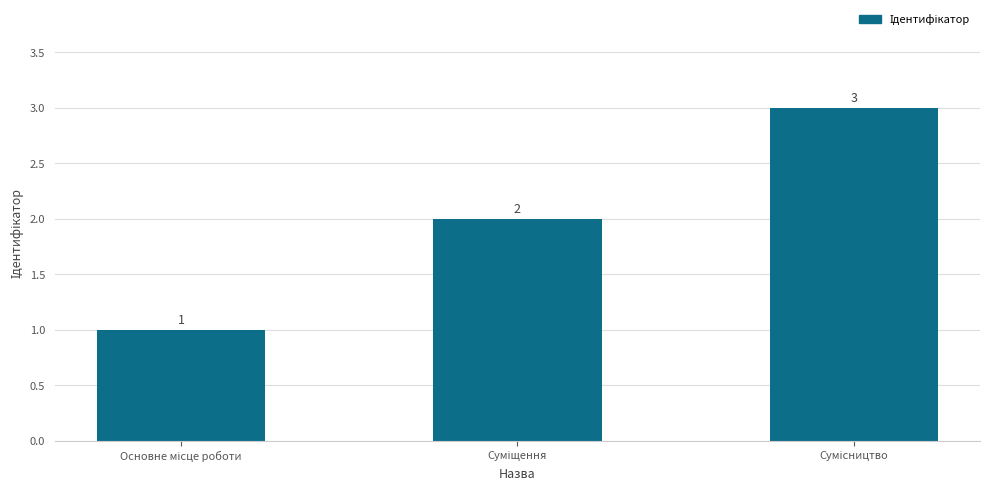

How many values are between 1 and 3?

3